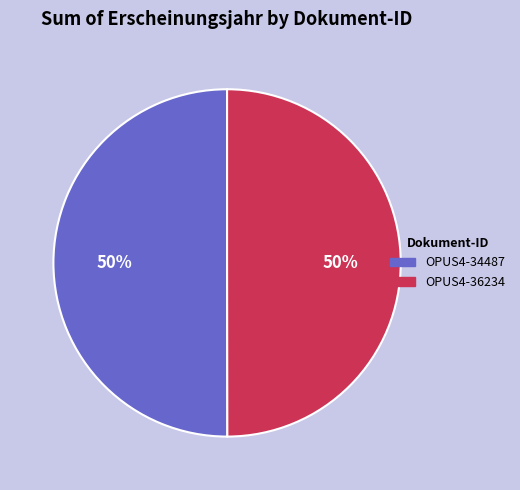

Approximately how many times larger is the value at OPUS4-36234 compared to OPUS4-34487?

1.0